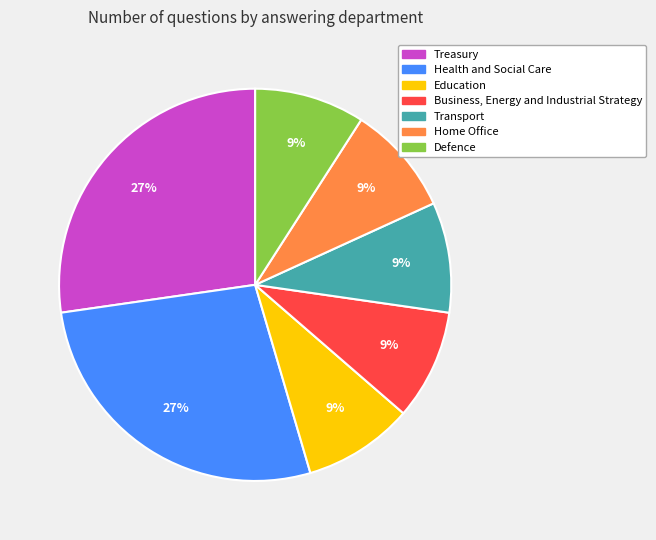

Approximately how many times larger is the value at Treasury compared to Transport?

3.0